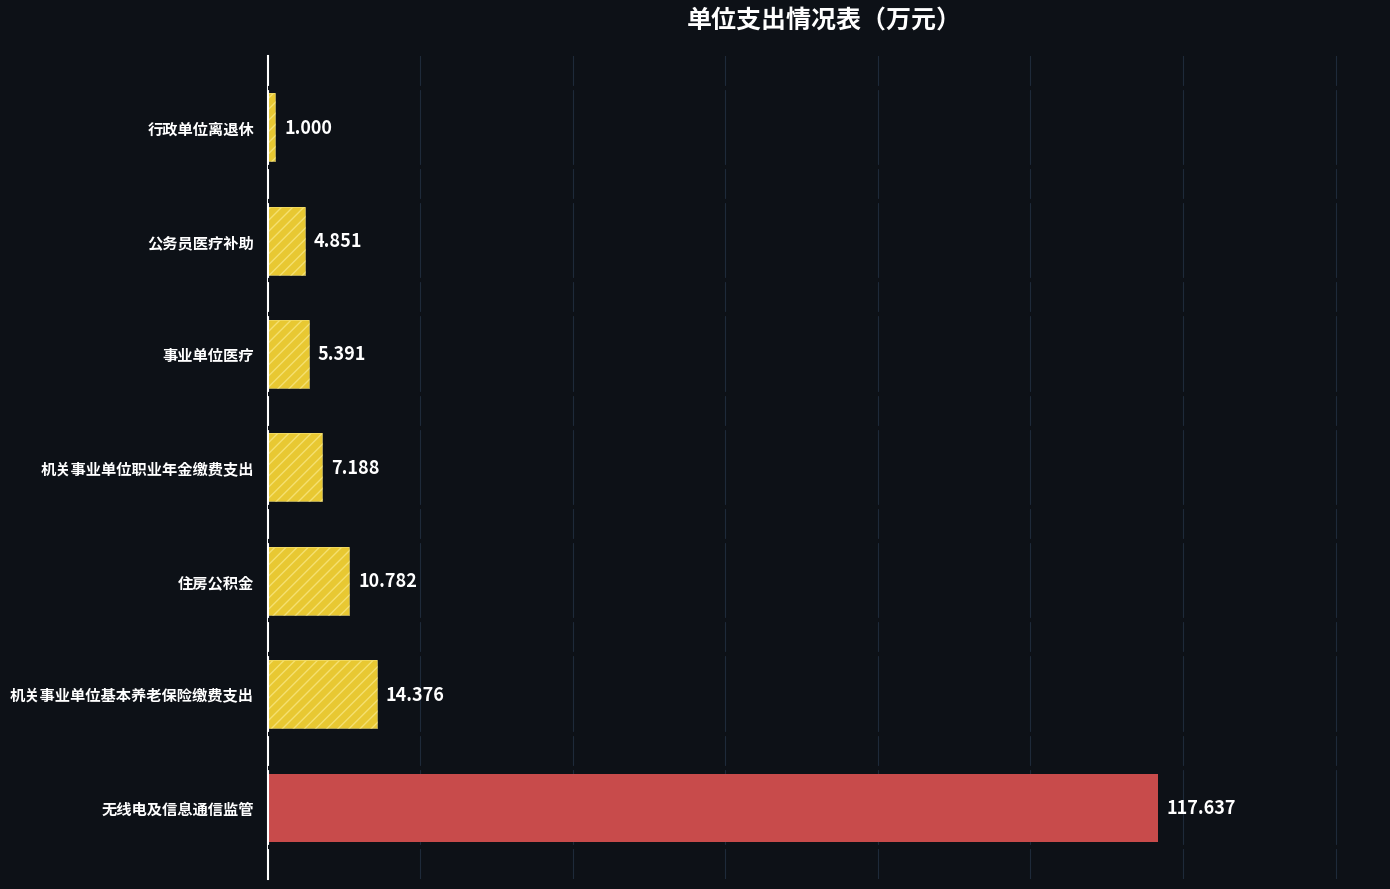

True or false: the data shows 8.1 at 事业单位医疗.

False